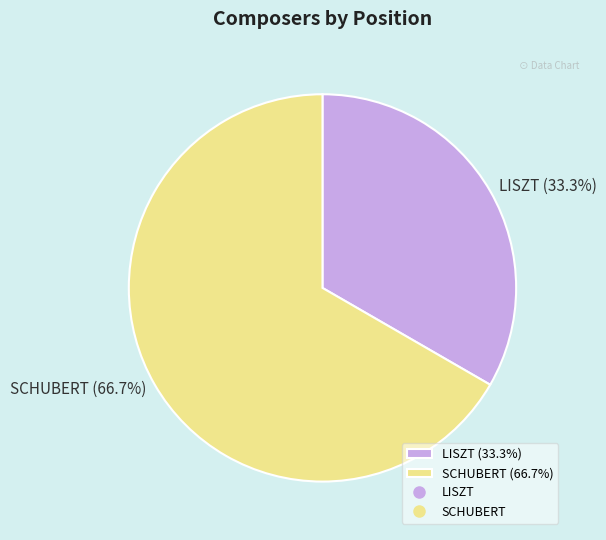

What is the ratio of the value at SCHUBERT to the value at LISZT?

2.0